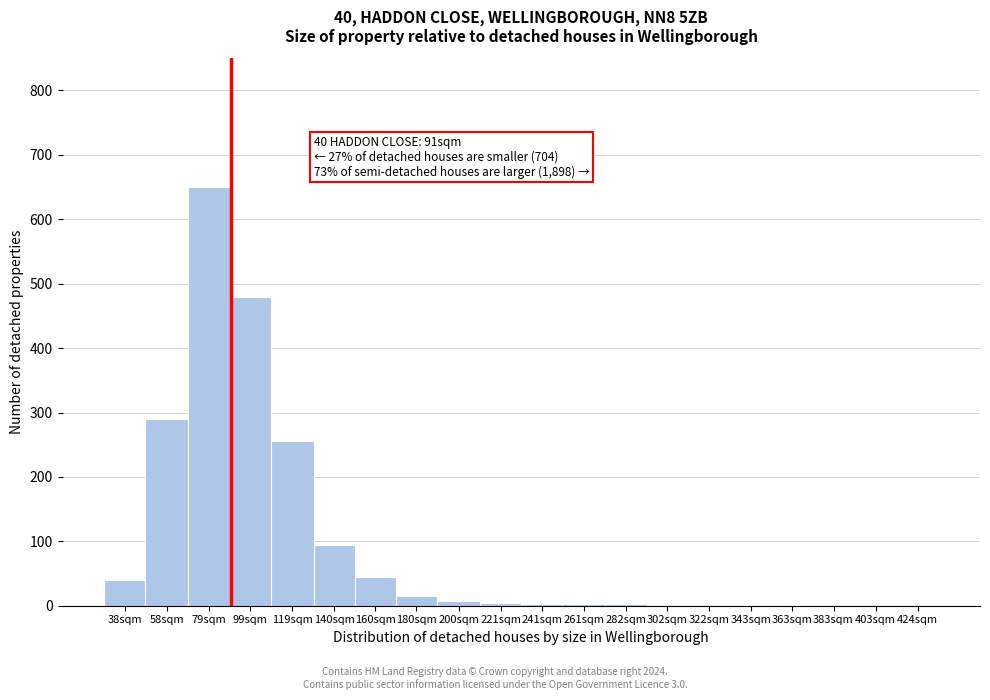

Is it true that the value at 119sqm is 153?

False